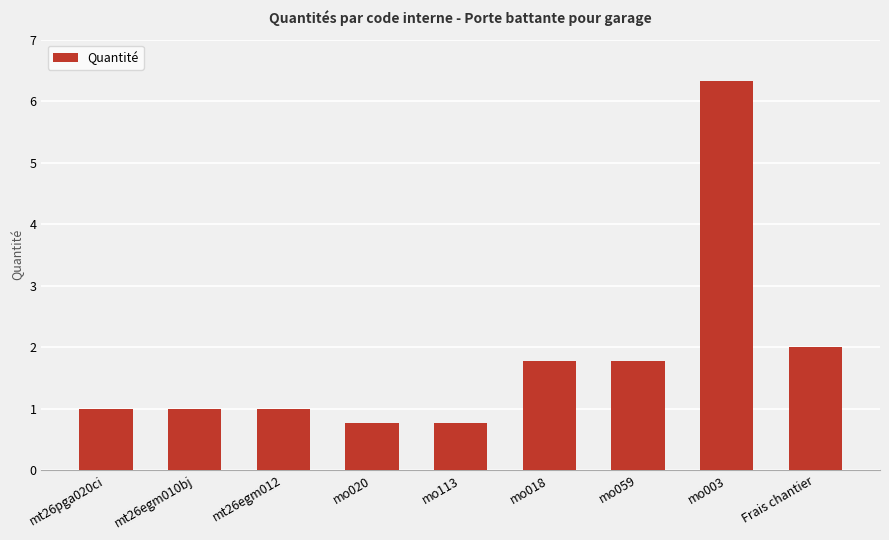

What is the sum of the values at mo059 and mo020?

2.5